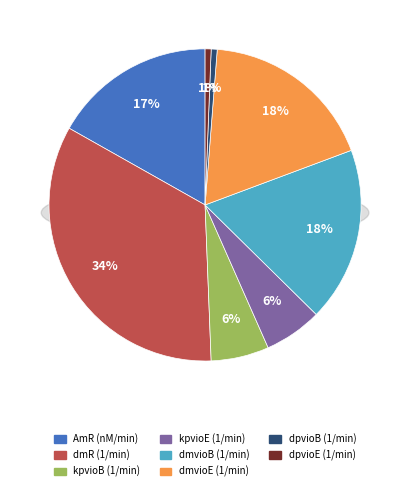

Between dmR (1/min) and kpvioE (1/min), which is larger?

dmR (1/min)